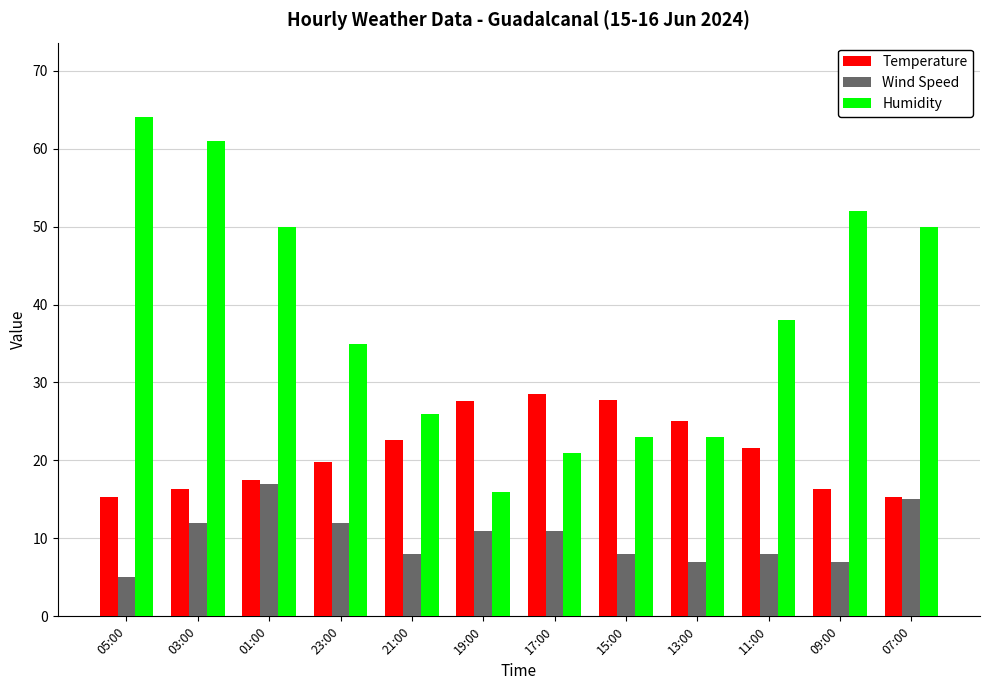

What value does the Humidity series have at 23:00?

35.0